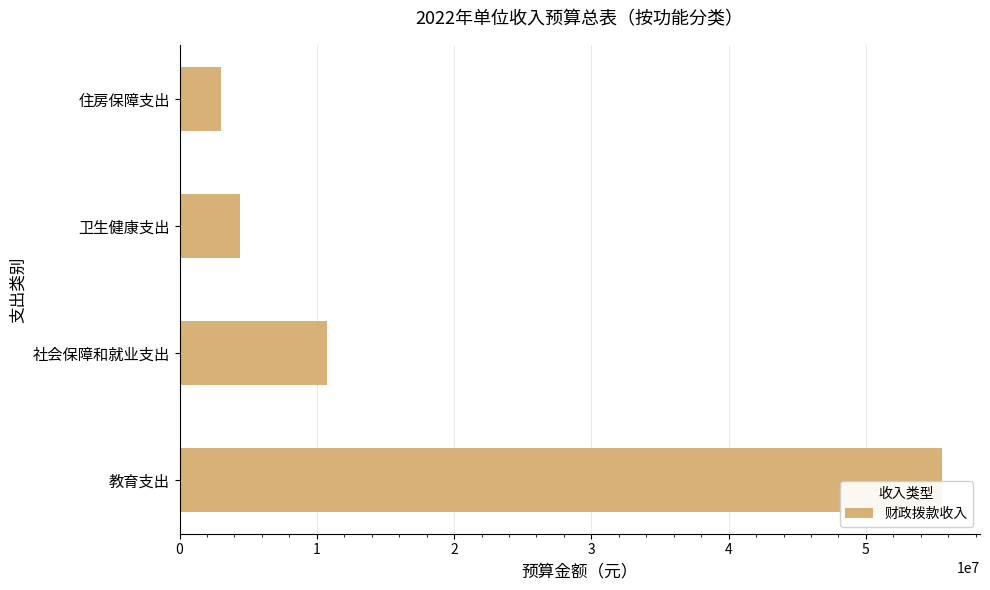

Which has a higher value, 卫生健康支出 or 教育支出?

教育支出